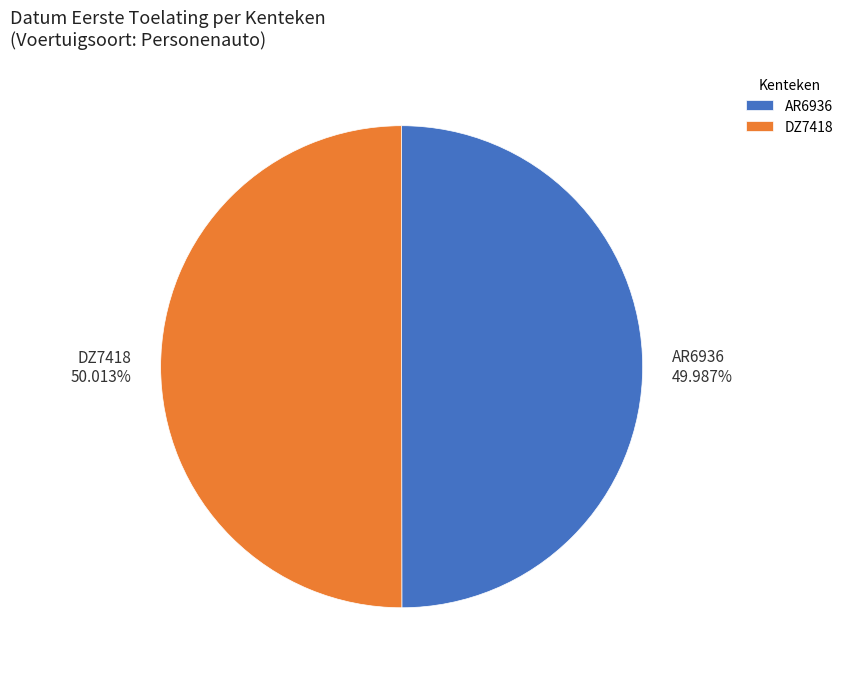

Combined, what portion of the pie is AR6936 and DZ7418?

100.0%